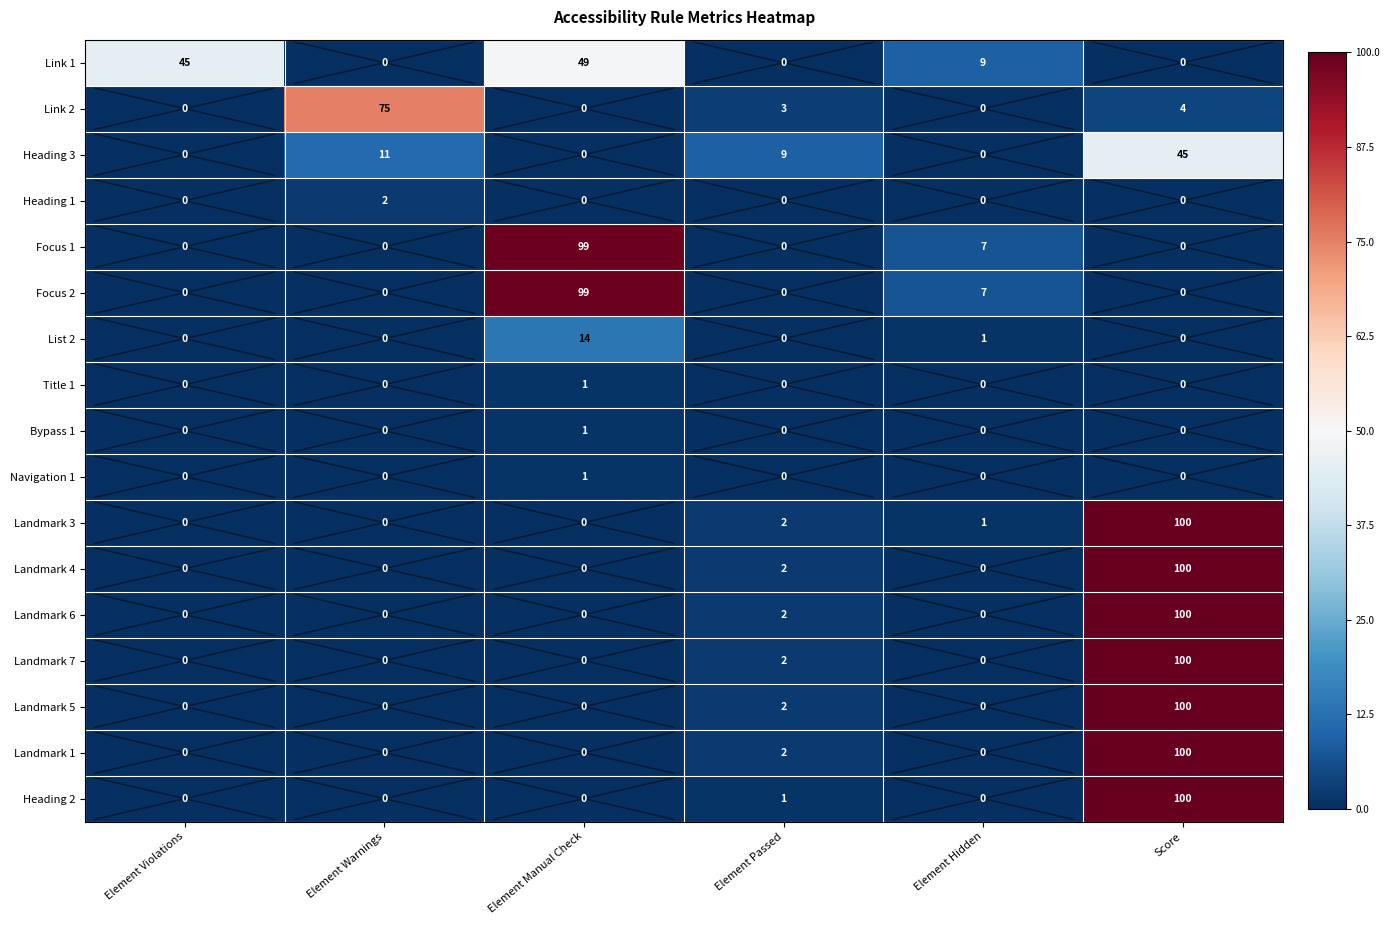

What is the spread (max minus min) of values at Element Hidden?

9